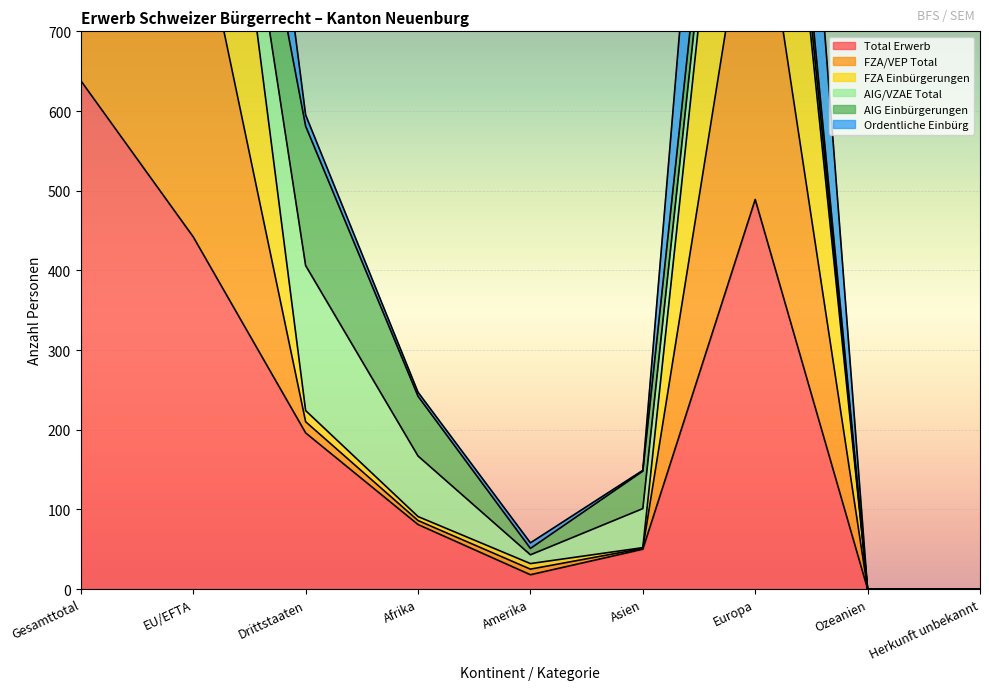

True or false: FZA/VEP Total has more than 1 interior local peaks.

False